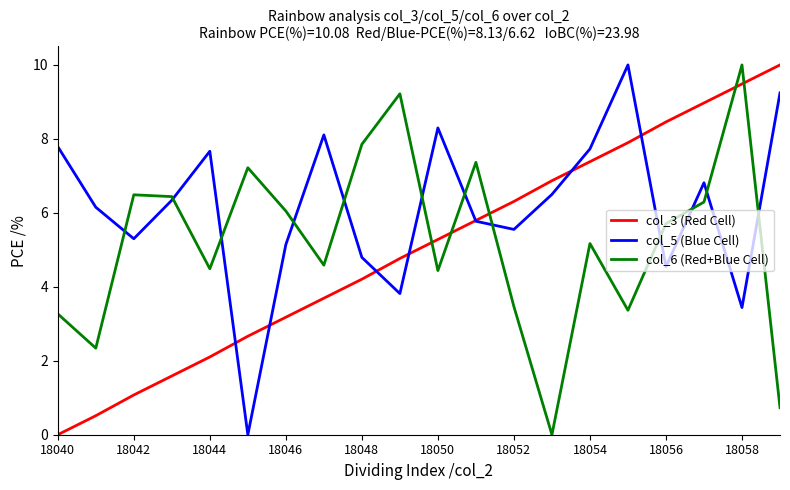

What is the maximum value for col_6 (Red+Blue Cell)?

10.0